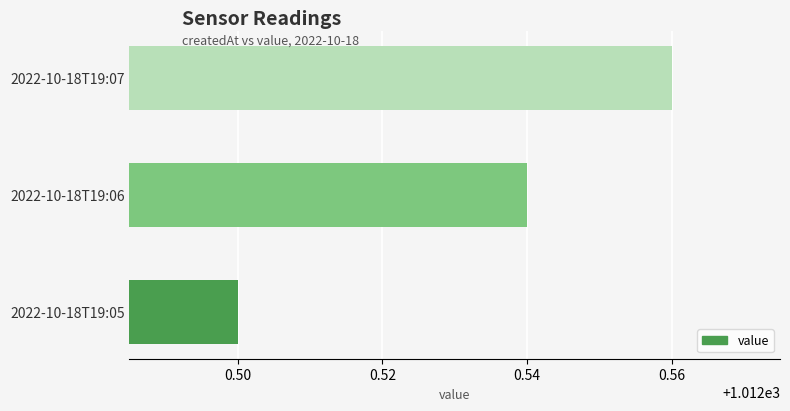

At which category does the chart reach its minimum across all series?

2022-10-18T19:05